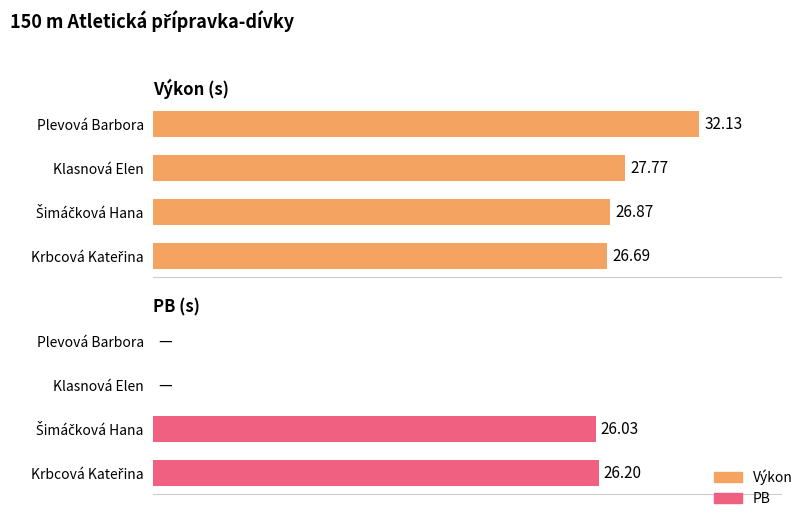

What are all the series names shown in the legend?

Výkon, PB